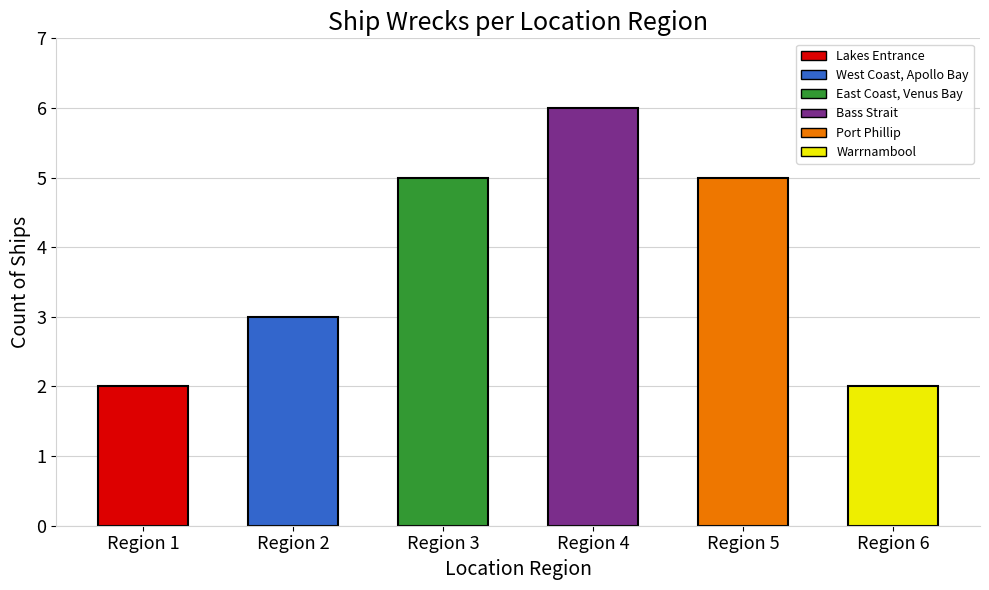

Reading left to right, list all the values displayed in this chart.

2	3	5	6	5	2